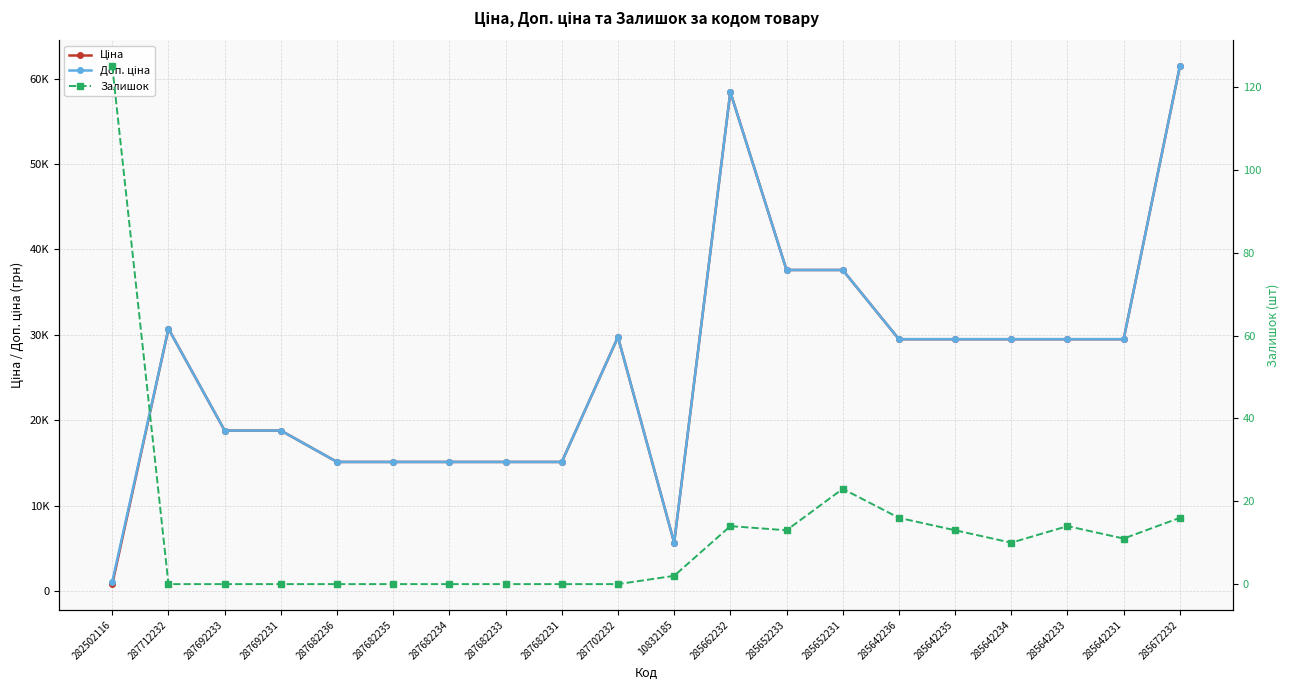

Reading right to left, transcribe all the data shown in this chart.

Ціна: 61434.3	29491.5	29491.5	29491.5	29491.5	29491.5	37593.6	37593.6	58426.5	5673.8	29747.2	15120.0	15120.0	15120.0	15120.0	15120.0	18796.8	18796.8	30717.1	818.5
Доп. ціна: 61434.3	29491.5	29491.5	29491.5	29491.5	29491.5	37593.6	37593.6	58426.5	5673.8	29747.2	15120.0	15120.0	15120.0	15120.0	15120.0	18796.8	18796.8	30717.1	1109.2
Залишок: 16.0	11.0	14.0	10.0	13.0	16.0	23.0	13.0	14.0	2.0	0.0	0.0	0.0	0.0	0.0	0.0	0.0	0.0	0.0	125.0